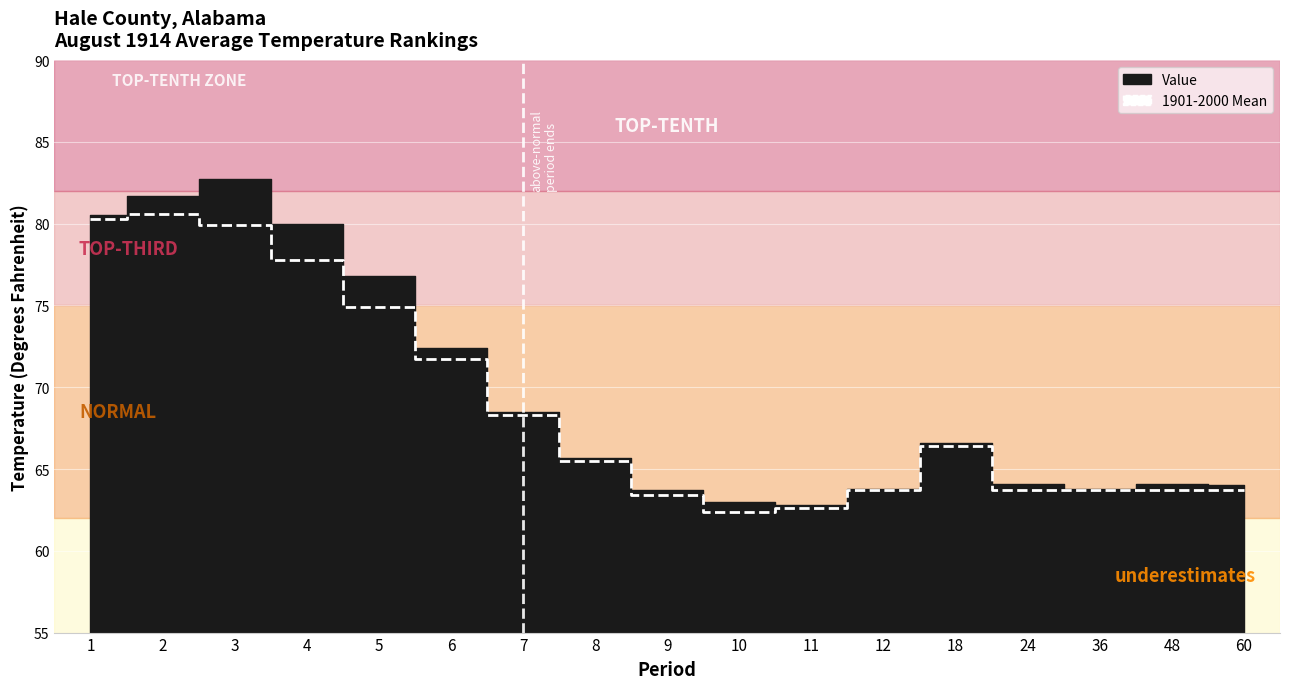

Reading left to right, transcribe all the data shown in this chart.

80.3	80.6	79.9	77.8	74.9	71.7	68.3	65.5	63.4	62.4	62.6	63.7	66.4	63.7	63.7	63.7	63.7